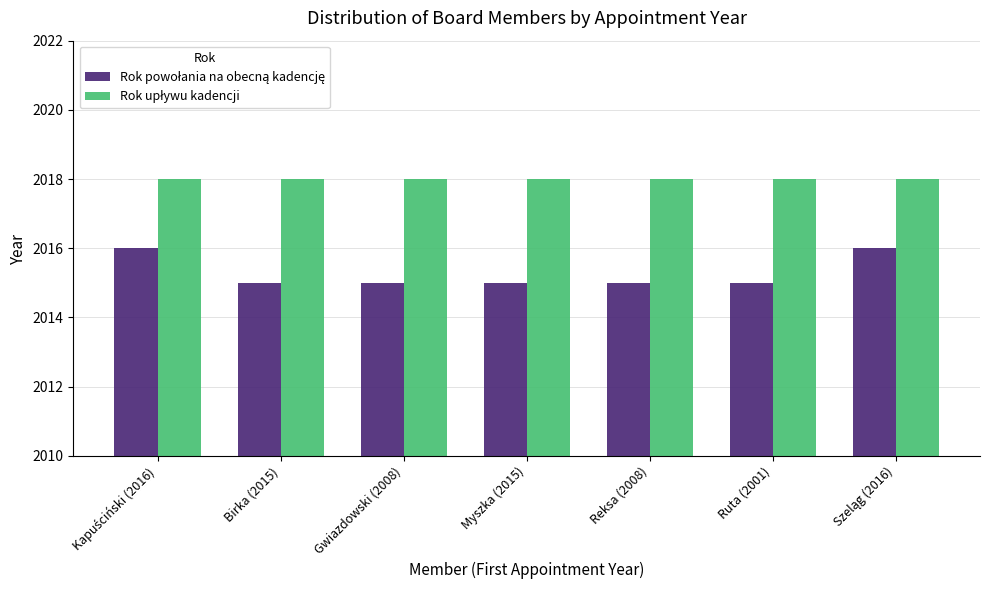

What is the label of the 5th bar from the right?

Gwiazdowski (2008)